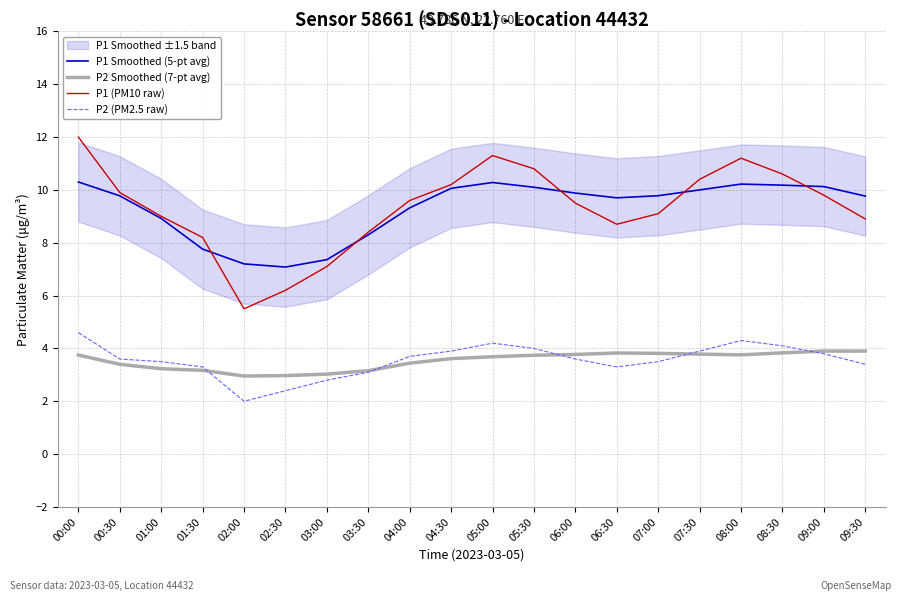

At which category does P2 (PM2.5 raw) reach its first local valley?

02:00